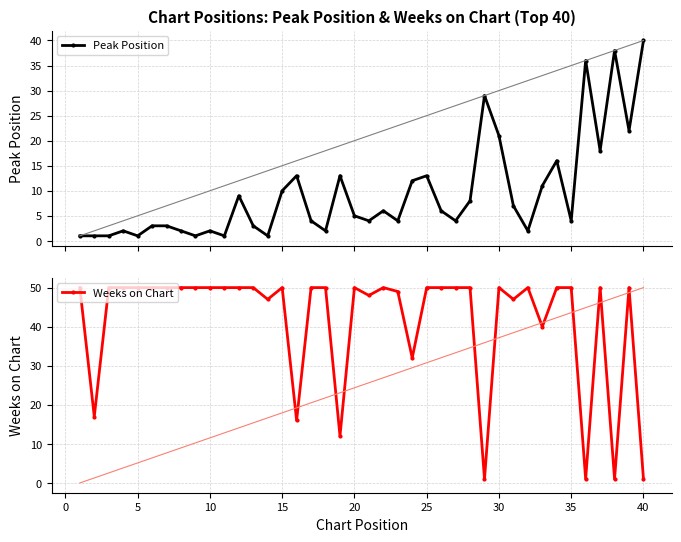

At how many categories does at least one series exceed 44?

31